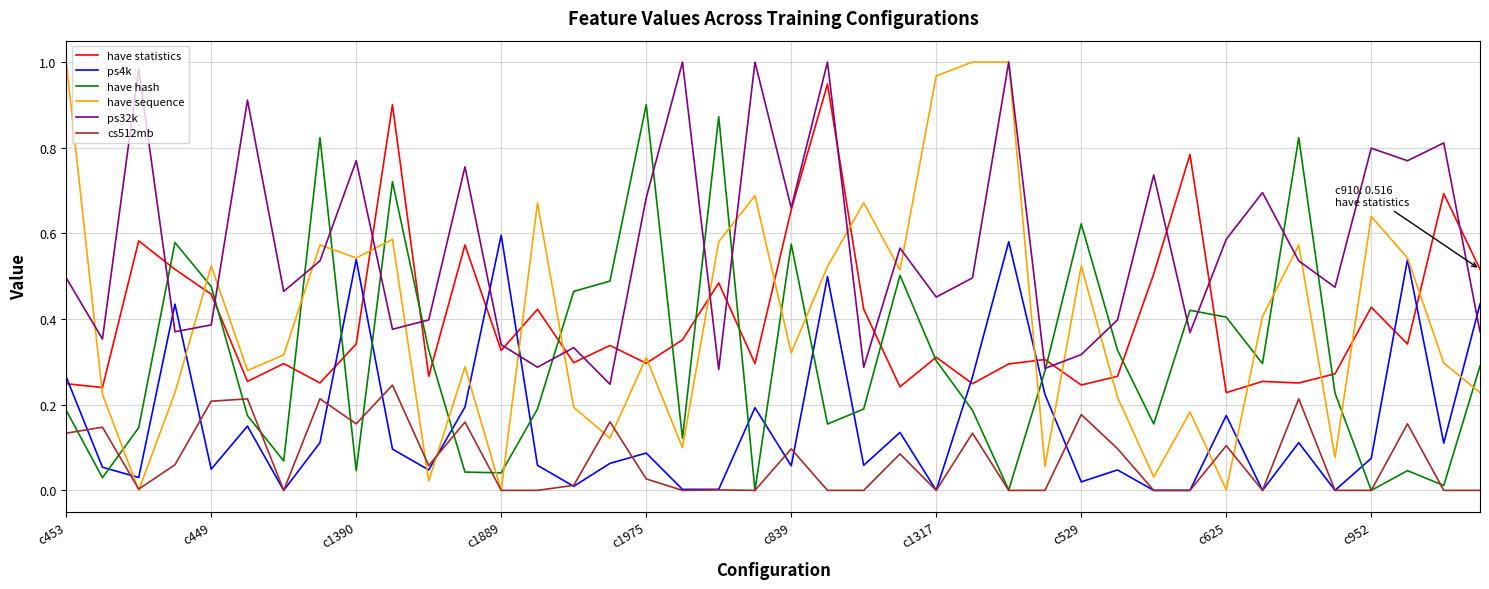

Which series has the largest total across all categories?

ps32k